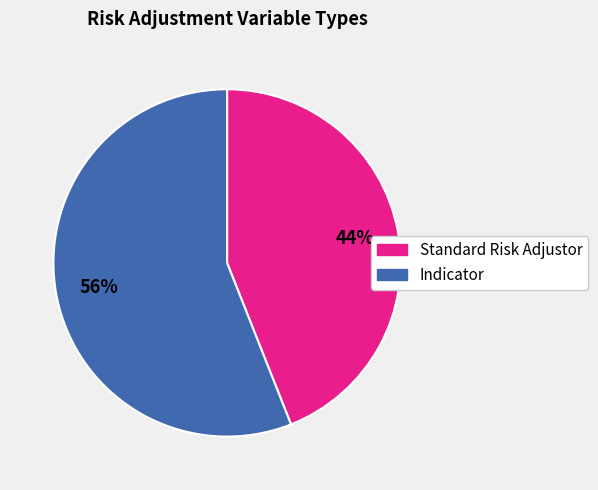

What percentage is the Standard Risk Adjustor slice, to the nearest percent?

44%